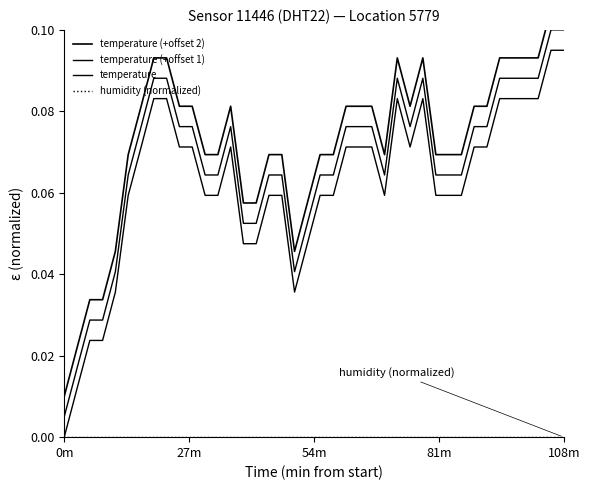

Reading right to left, list all the values displayed in this chart.

temperature (+offset 2): 0.1	0.1	0.1	0.1	0.1	0.1	0.1	0.1	0.1	0.1	0.1	0.1	0.1	0.1	0.1	0.1	0.1	0.1	0.1	0.1	0.1	0.0	0.1	0.1	0.1	0.1	0.1	0.1	0.1	0.1	0.1	0.1	0.1	0.1	0.1	0.0	0.0	0.0	0.0	0.0
temperature (+offset 1): 0.1	0.1	0.1	0.1	0.1	0.1	0.1	0.1	0.1	0.1	0.1	0.1	0.1	0.1	0.1	0.1	0.1	0.1	0.1	0.1	0.1	0.0	0.1	0.1	0.1	0.1	0.1	0.1	0.1	0.1	0.1	0.1	0.1	0.1	0.1	0.0	0.0	0.0	0.0	0.0
temperature: 0.1	0.1	0.1	0.1	0.1	0.1	0.1	0.1	0.1	0.1	0.1	0.1	0.1	0.1	0.1	0.1	0.1	0.1	0.1	0.1	0.0	0.0	0.1	0.1	0.0	0.0	0.1	0.1	0.1	0.1	0.1	0.1	0.1	0.1	0.1	0.0	0.0	0.0	0.0	0.0
humidity (normalized): 0.0	0.0	0.0	0.0	0.0	0.0	0.0	0.0	0.0	0.0	0.0	0.0	0.0	0.0	0.0	0.0	0.0	0.0	0.0	0.0	0.0	0.0	0.0	0.0	0.0	0.0	0.0	0.0	0.0	0.0	0.0	0.0	0.0	0.0	0.0	0.0	0.0	0.0	0.0	0.0